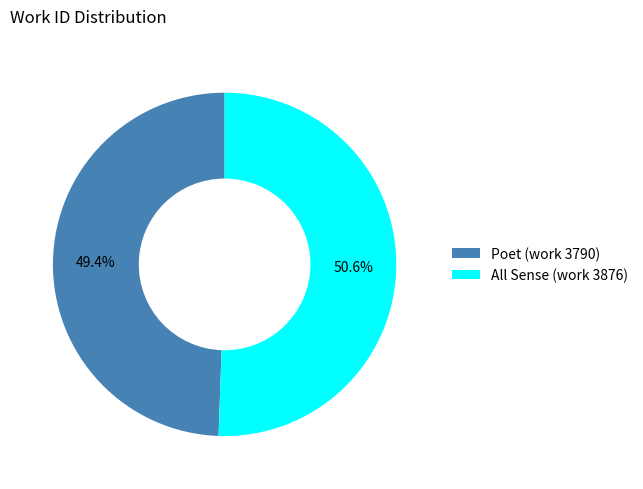

True or false: All Sense (work 3876) accounts for 59% of the total.

False